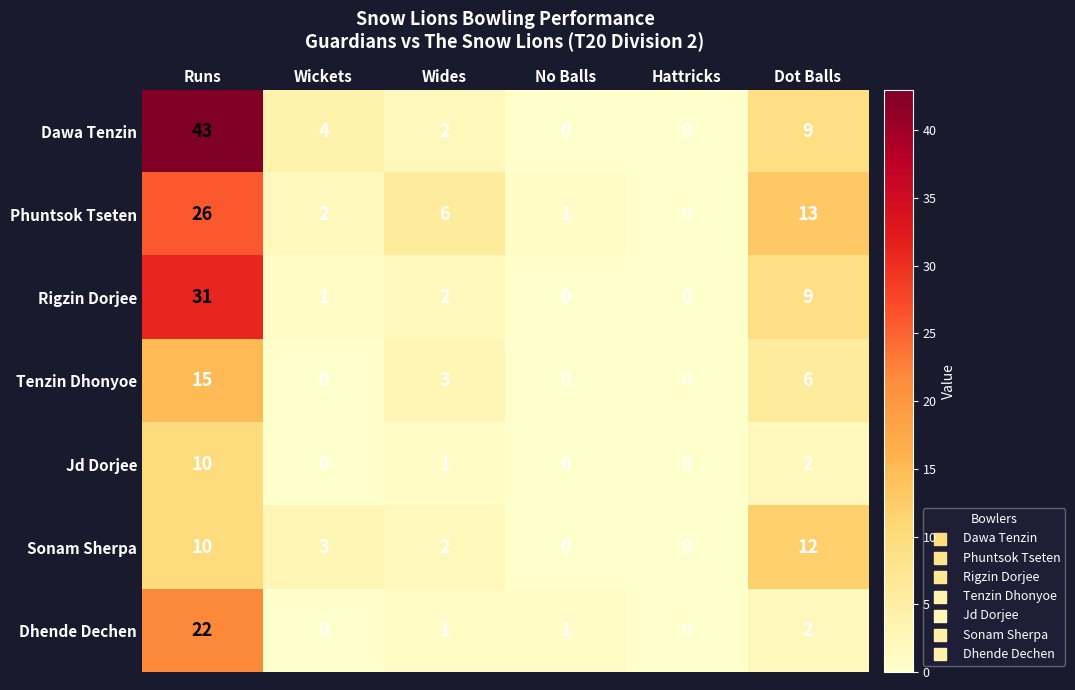

What is the difference between the maximum and minimum values in the Rigzin Dorjee series?

31